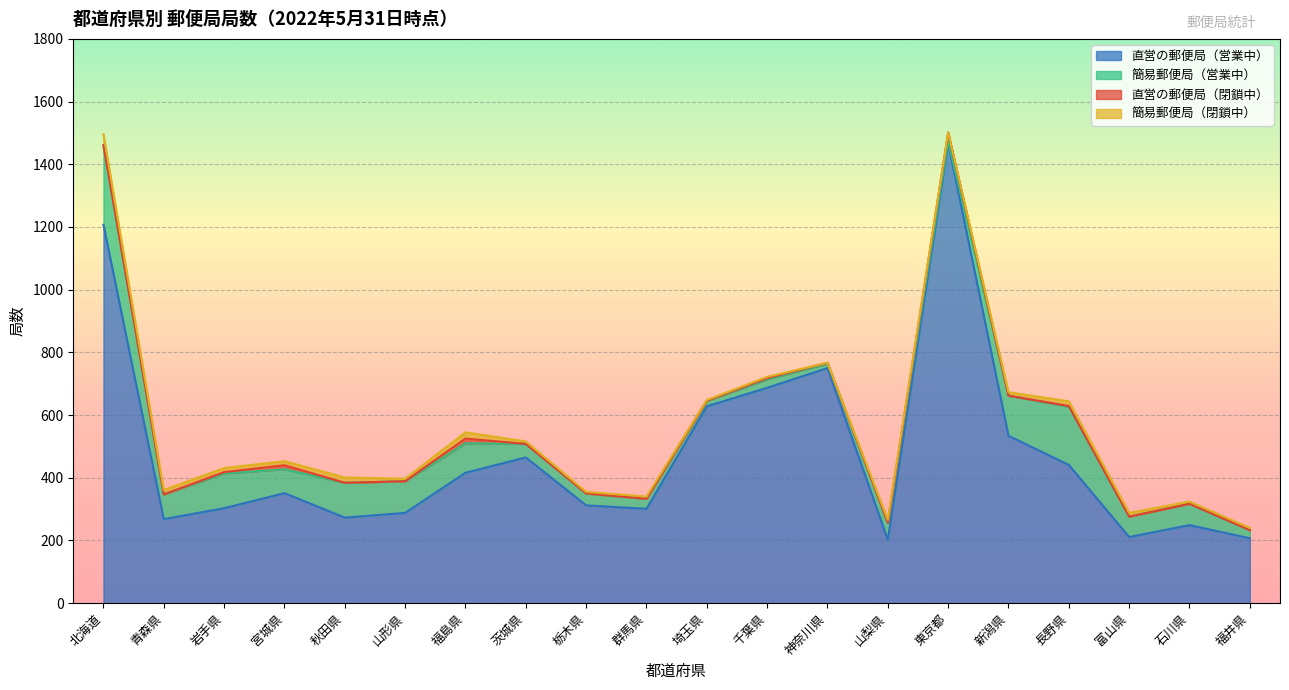

At how many categories does at least one series exceed 742?

3